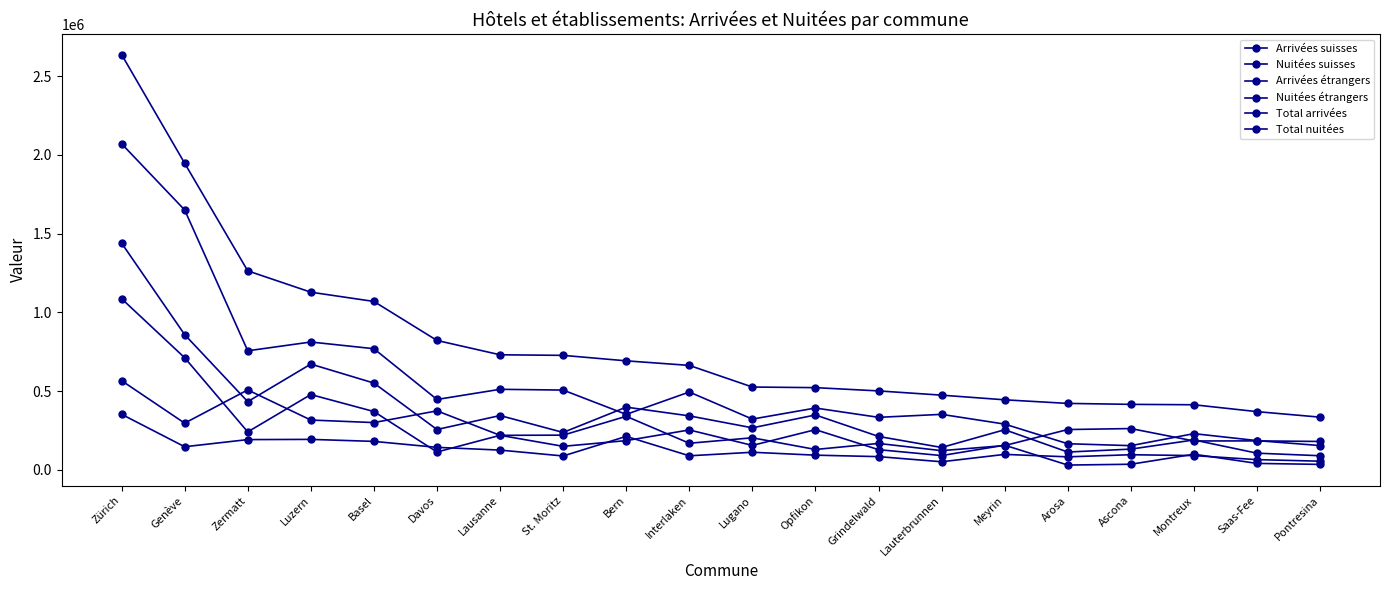

What is the sum of the Nuitées suisses values at Lugano and Grindelwald?

371386